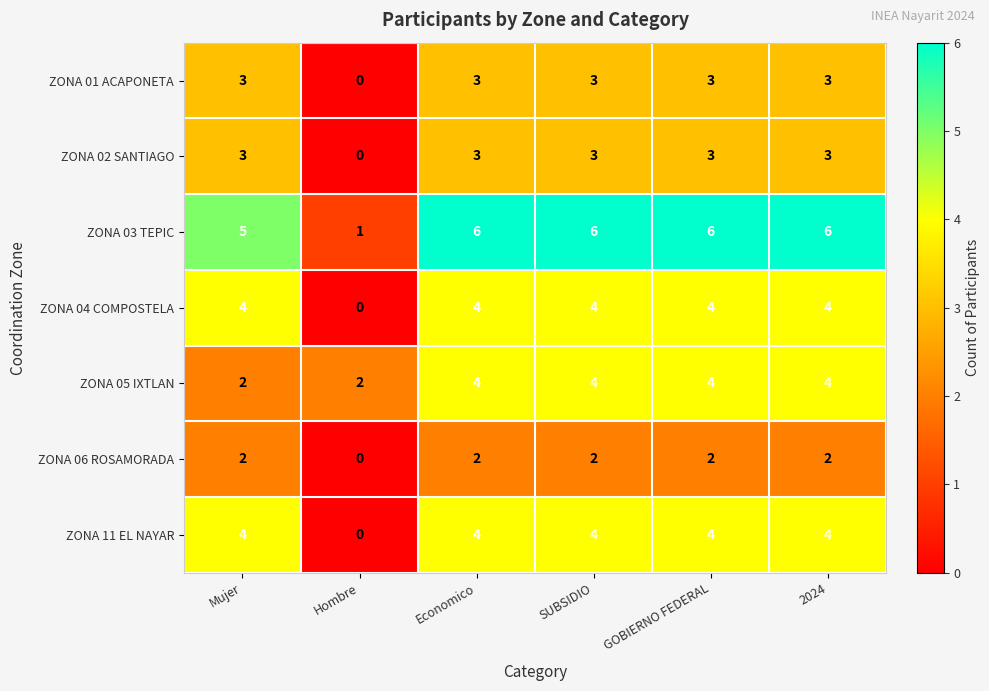

Read the ZONA 01 ACAPONETA value at SUBSIDIO.

3